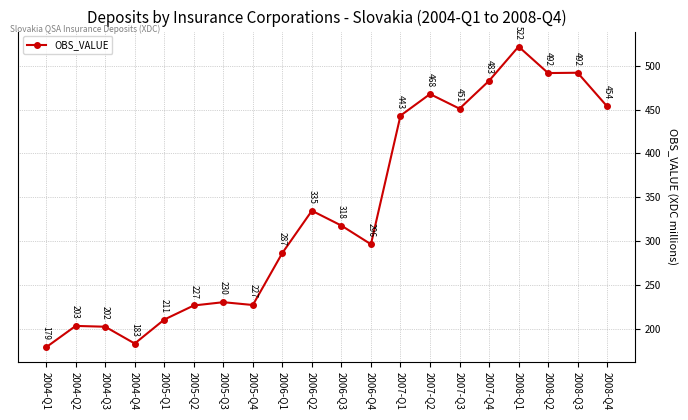

What is the label of the 1st point from the left?

2004-Q1